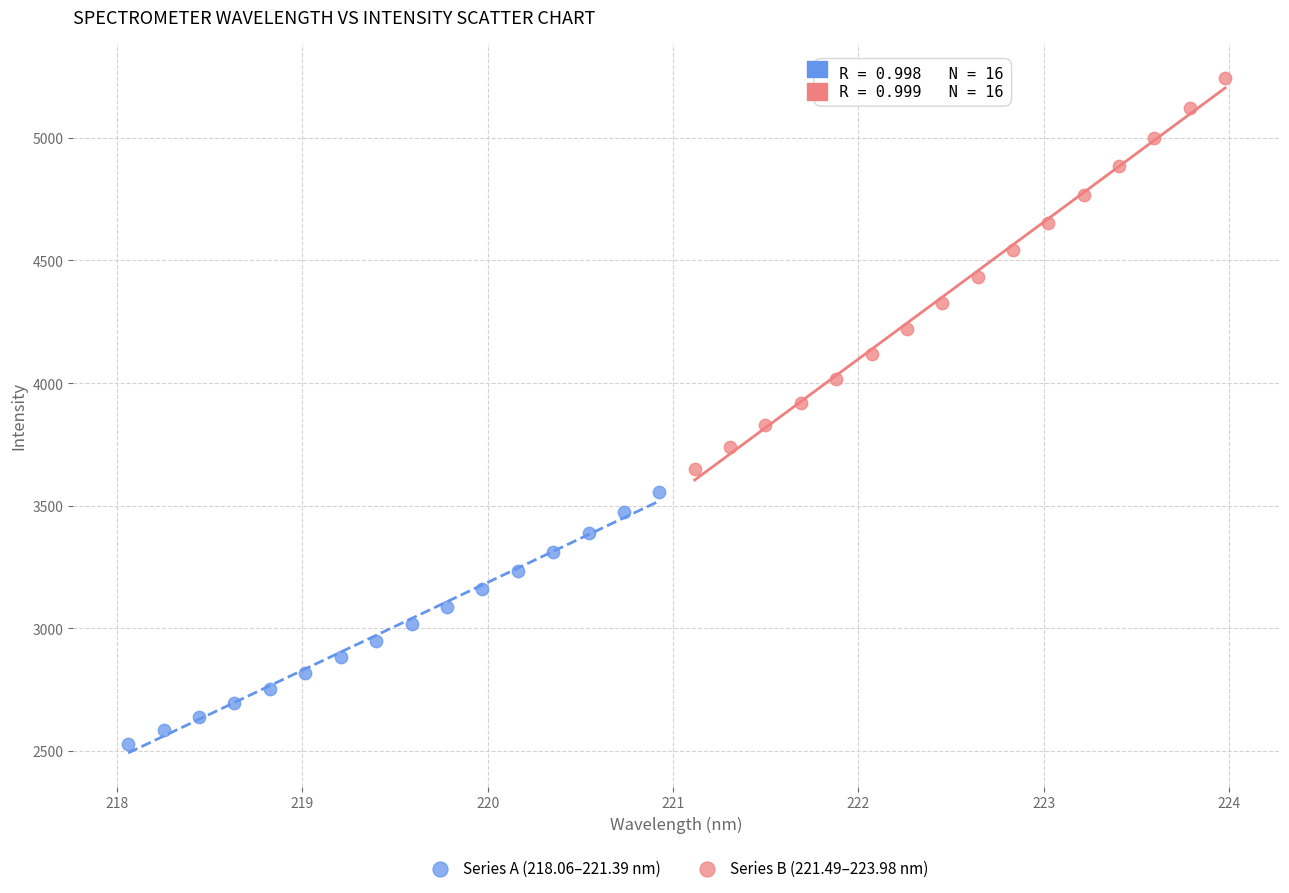

Which series has the widest spread of Y values?

Series B (221.49–223.98 nm)